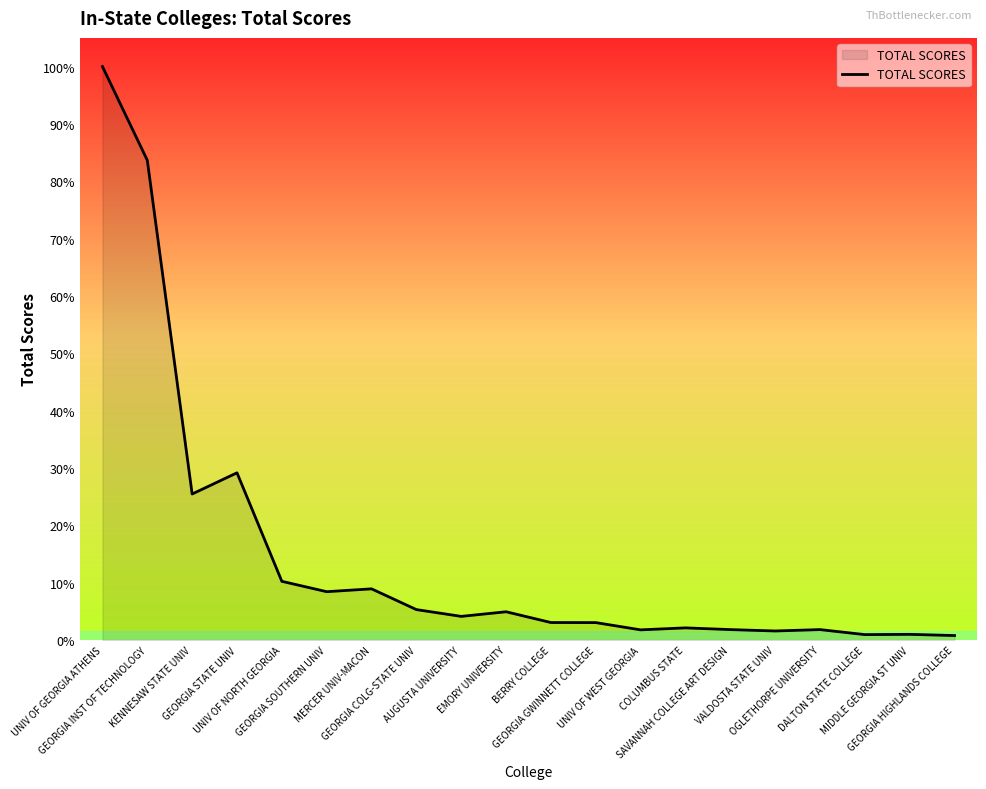

Is this an area chart (filled region under the line)?

Yes